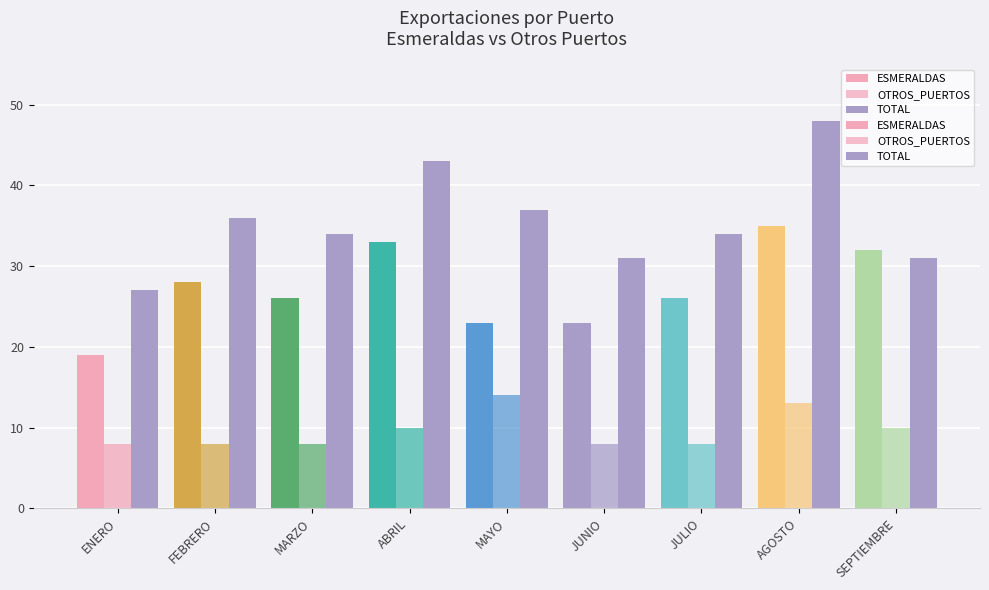

What is the label of the 6th bar from the left?

JUNIO